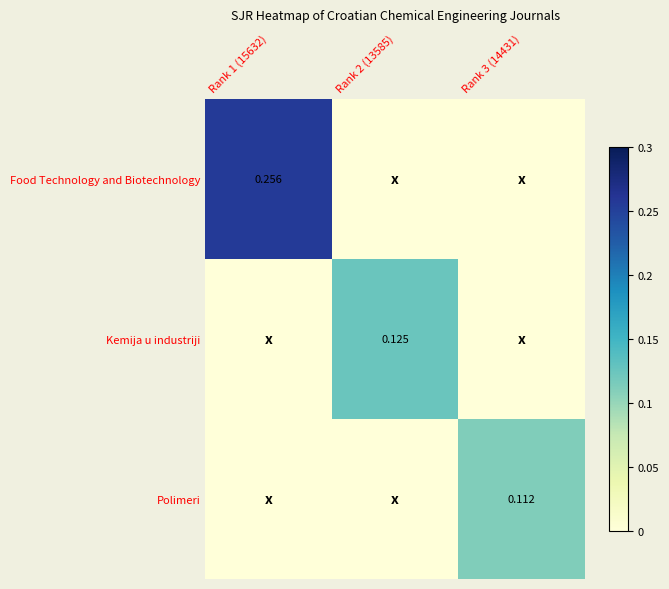

Is the value of Kemija u industriji at Rank 3 (14431) greater than the value of Food Technology and Biotechnology at Rank 2 (13585)?

No